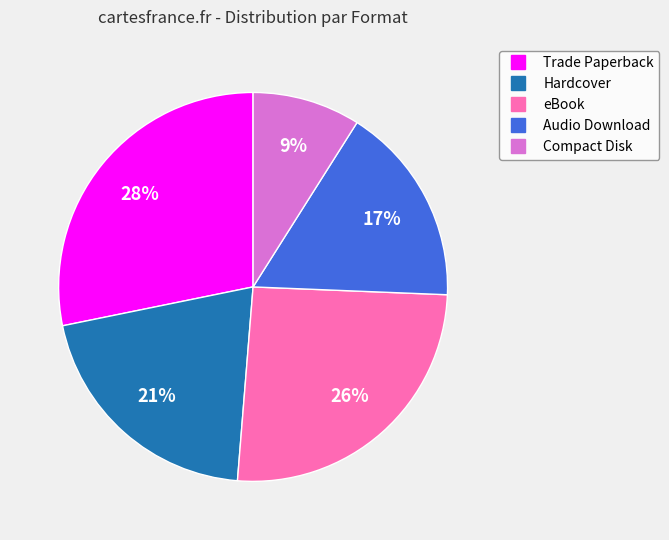

How many segments does this pie chart have?

5